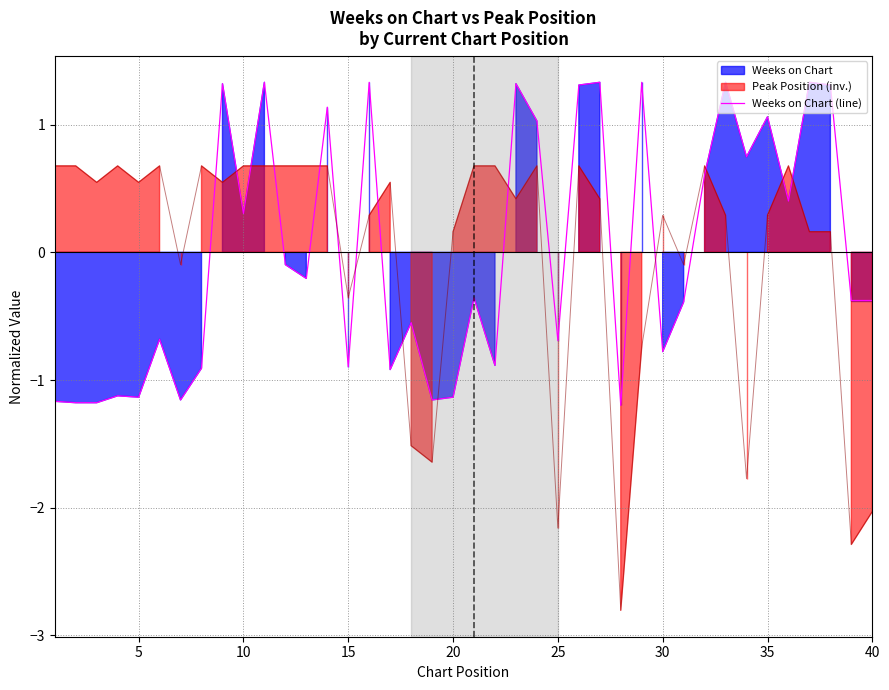

How many lines are shown in the chart?

1